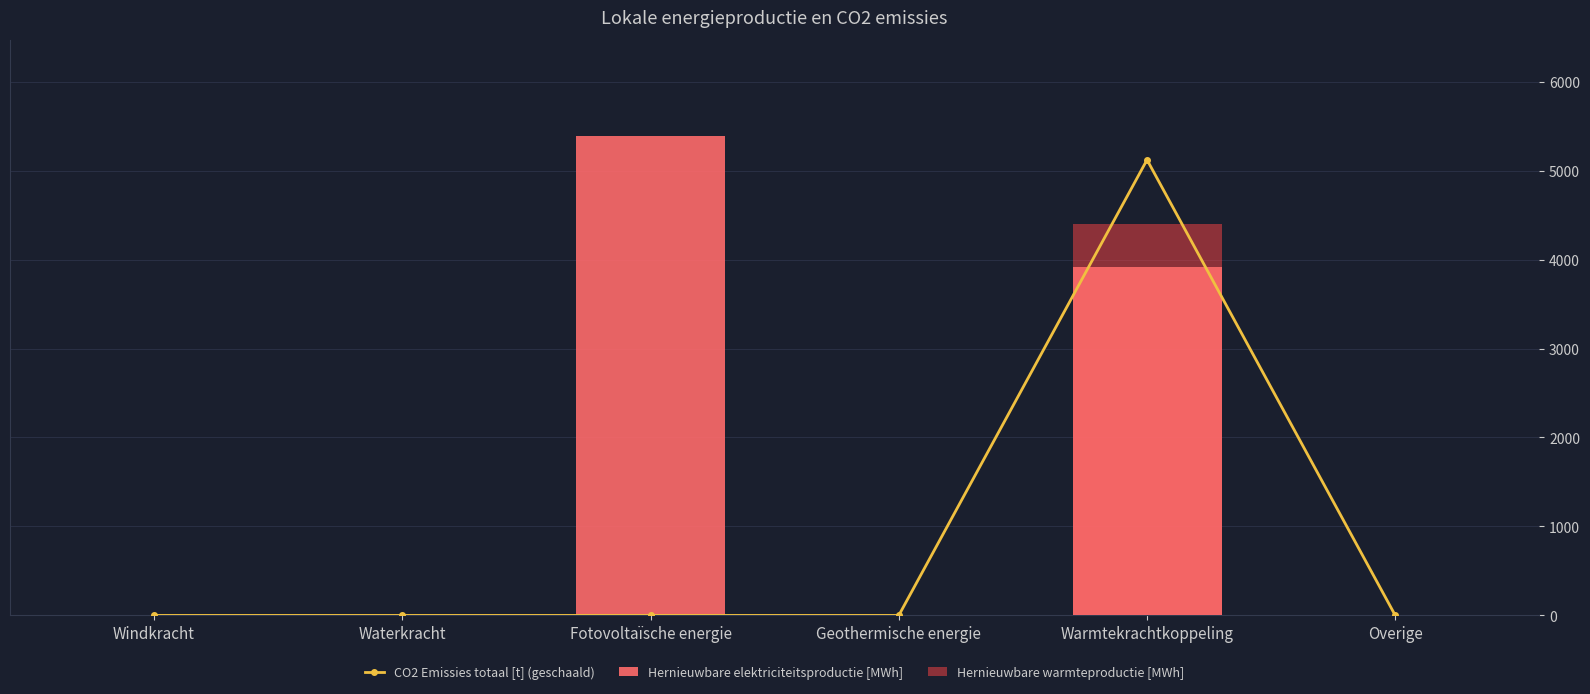

At which category does the chart reach its peak across all series?

Fotovoltaïsche energie